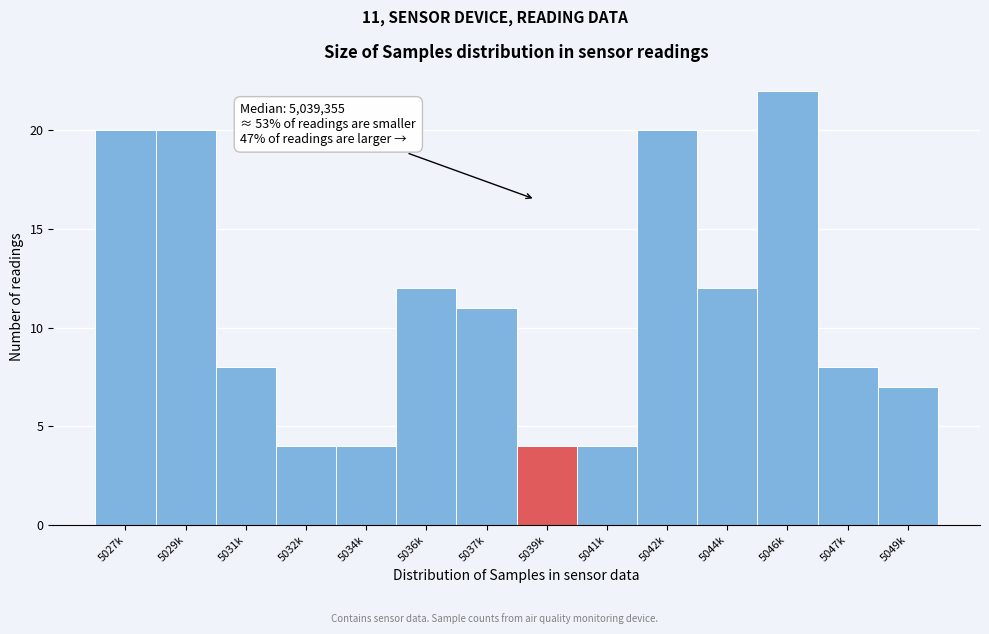

Reading left to right, extract all data points from this chart.

20	20	8	4	4	12	11	4	4	20	12	22	8	7